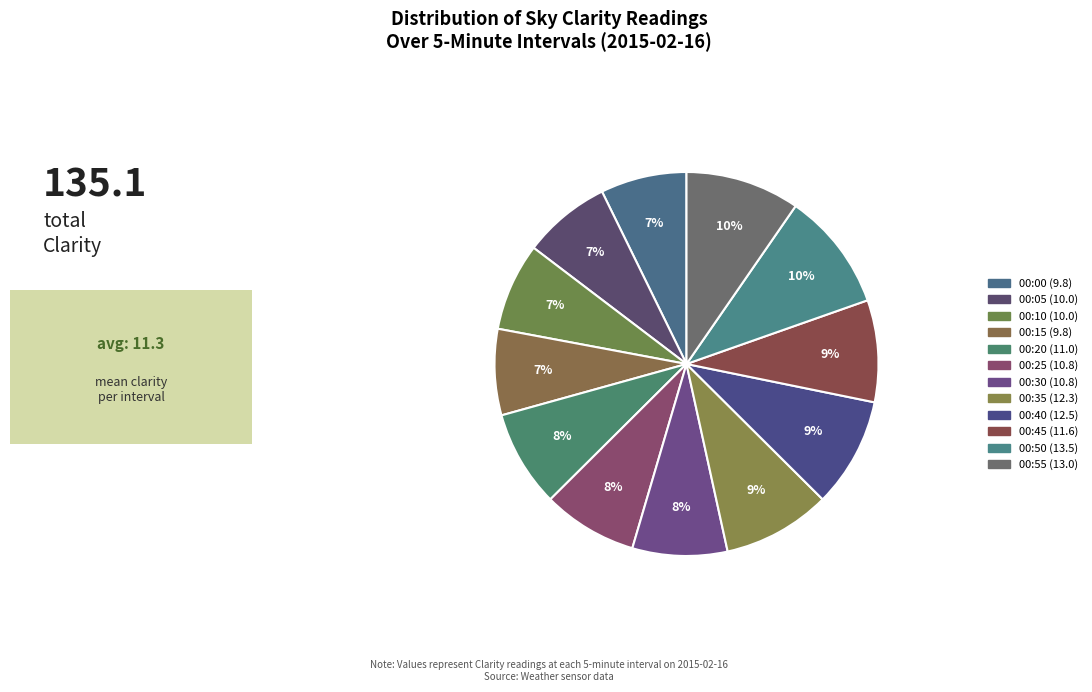

How many segments does this pie chart have?

12